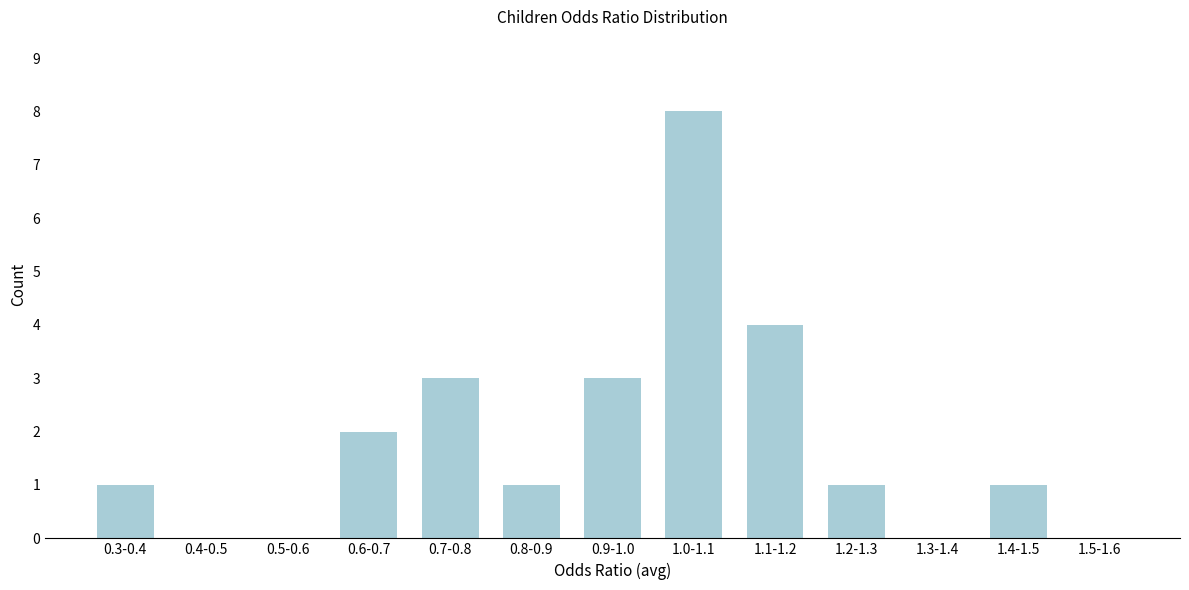

Reading left to right, extract all data points from this chart.

0.3-0.4=1	0.4-0.5=0	0.5-0.6=0	0.6-0.7=2	0.7-0.8=3	0.8-0.9=1	0.9-1.0=3	1.0-1.1=8	1.1-1.2=4	1.2-1.3=1	1.3-1.4=0	1.4-1.5=1	1.5-1.6=0